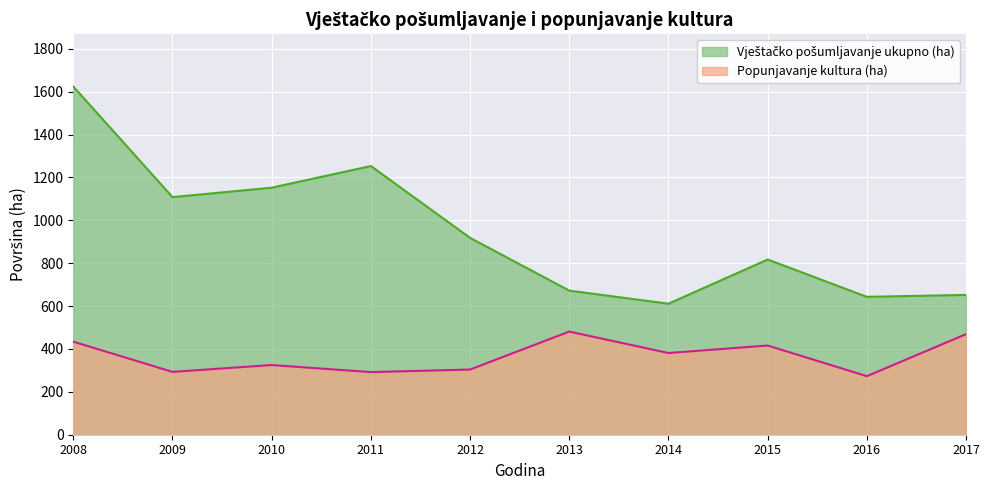

True or false: Vještačko pošumljavanje ukupno (ha) and Popunjavanje kultura (ha) cross at least once.

False